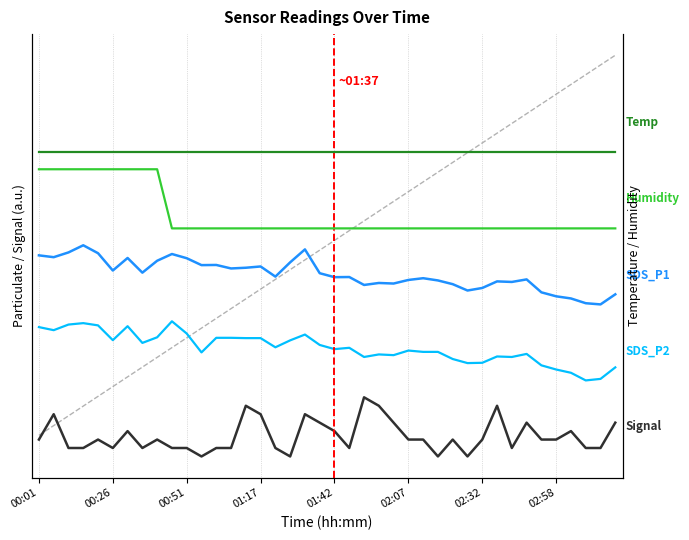

What is the approximate value of SDS_P1 at 31?

41.4